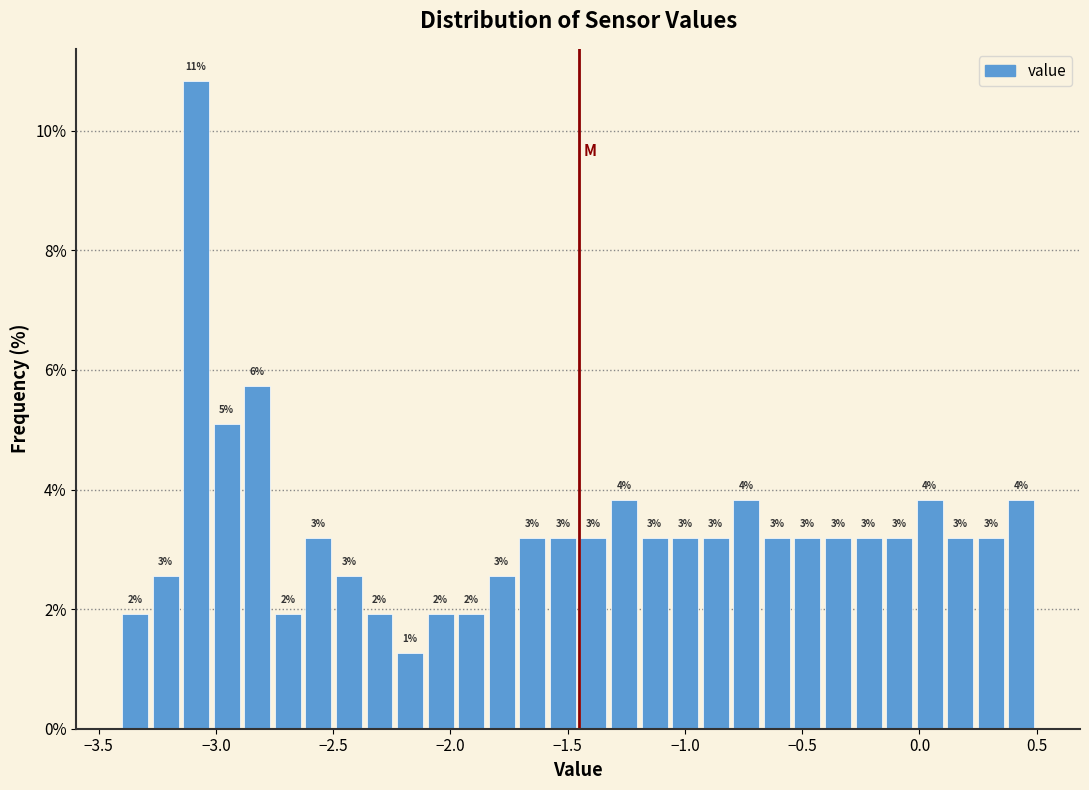

Around what value on the x-axis is the tallest bar? Give the approximate position of its centre, as read against the axis.

-3.10